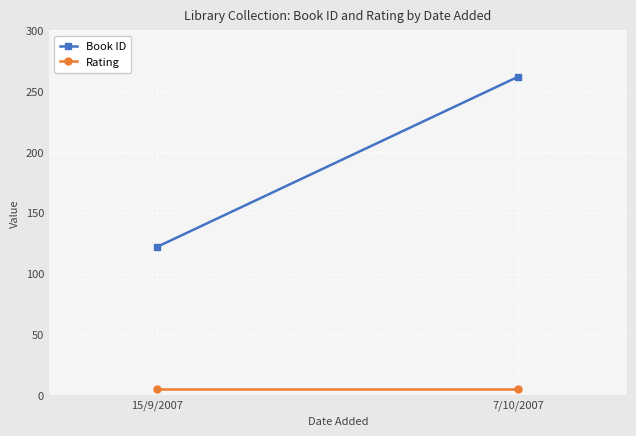

How many data points does each series have?

2